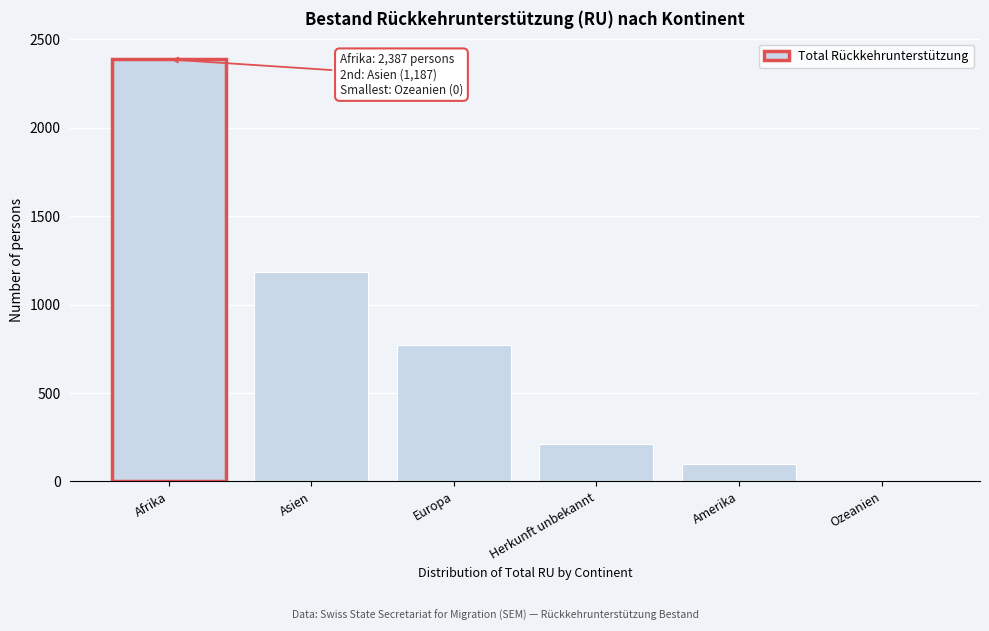

Reading left to right, extract all data points from this chart.

Afrika=2387	Asien=1187	Europa=771	Herkunft unbekannt=212	Amerika=99	Ozeanien=0